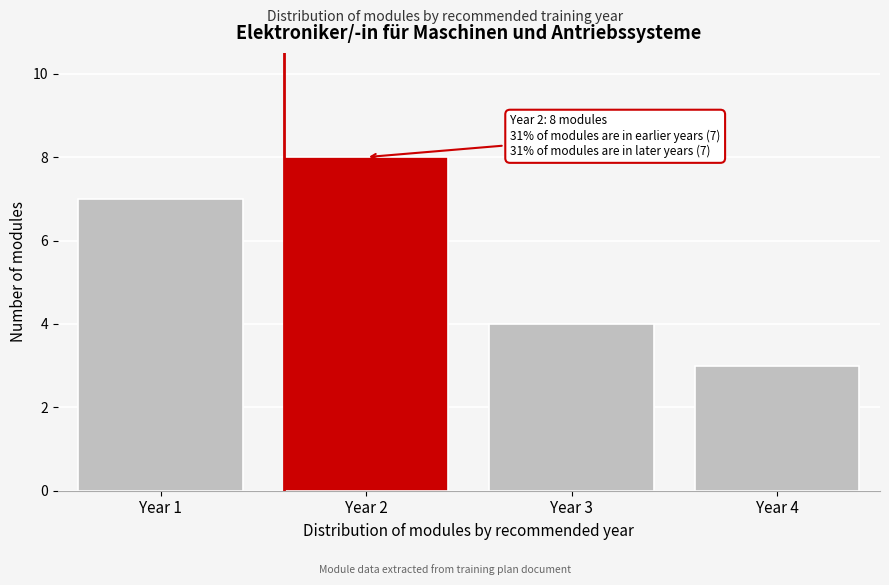

Reading left to right, what are all the values shown in this chart?

Year 1=7	Year 2=8	Year 3=4	Year 4=3